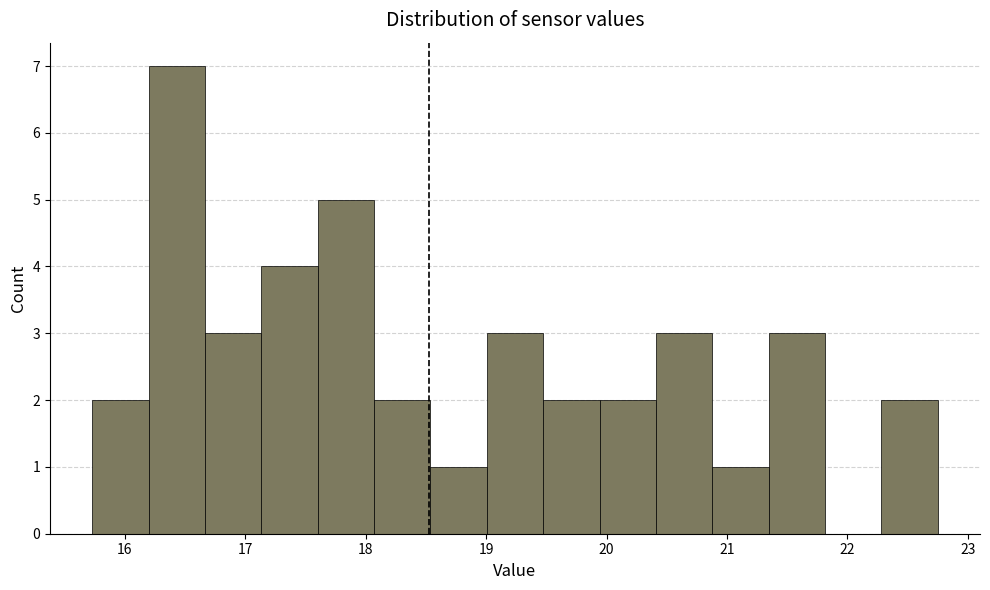

Over which range of the x-axis is the bar tallest?

16.2 to 16.7